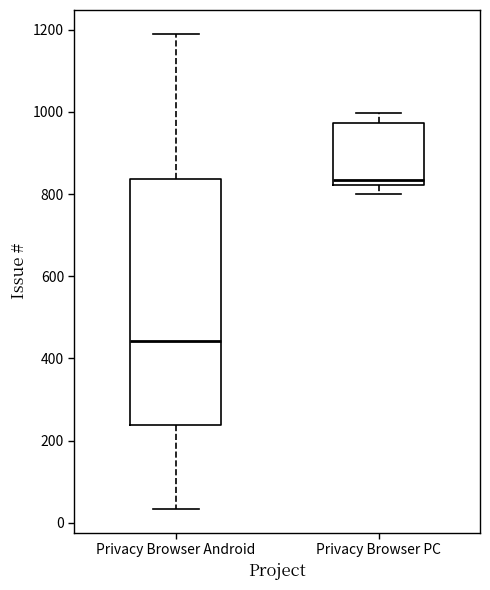

Where is the upper edge of the box for Privacy Browser Android on the y-axis? The values are not printed on the chart, so give them approximately, as read against the axis.

840